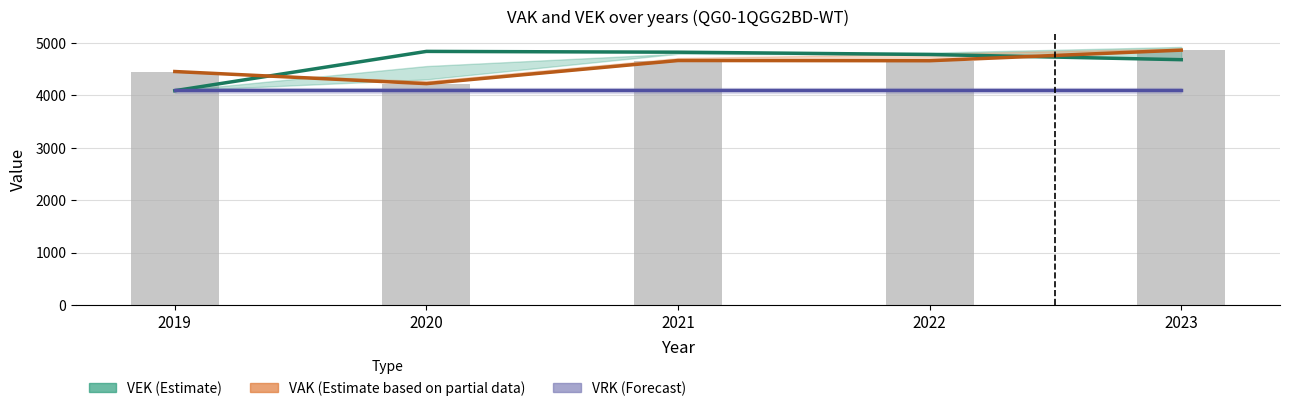

Which series has the largest total across all categories?

VEK (Estimate)